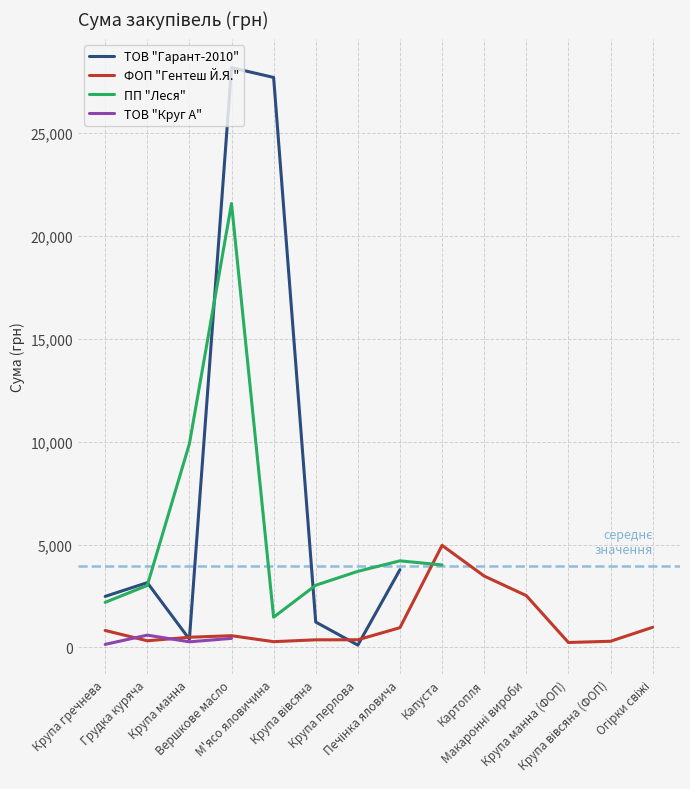

What is the label of the 2nd point from the left?

Грудка куряча